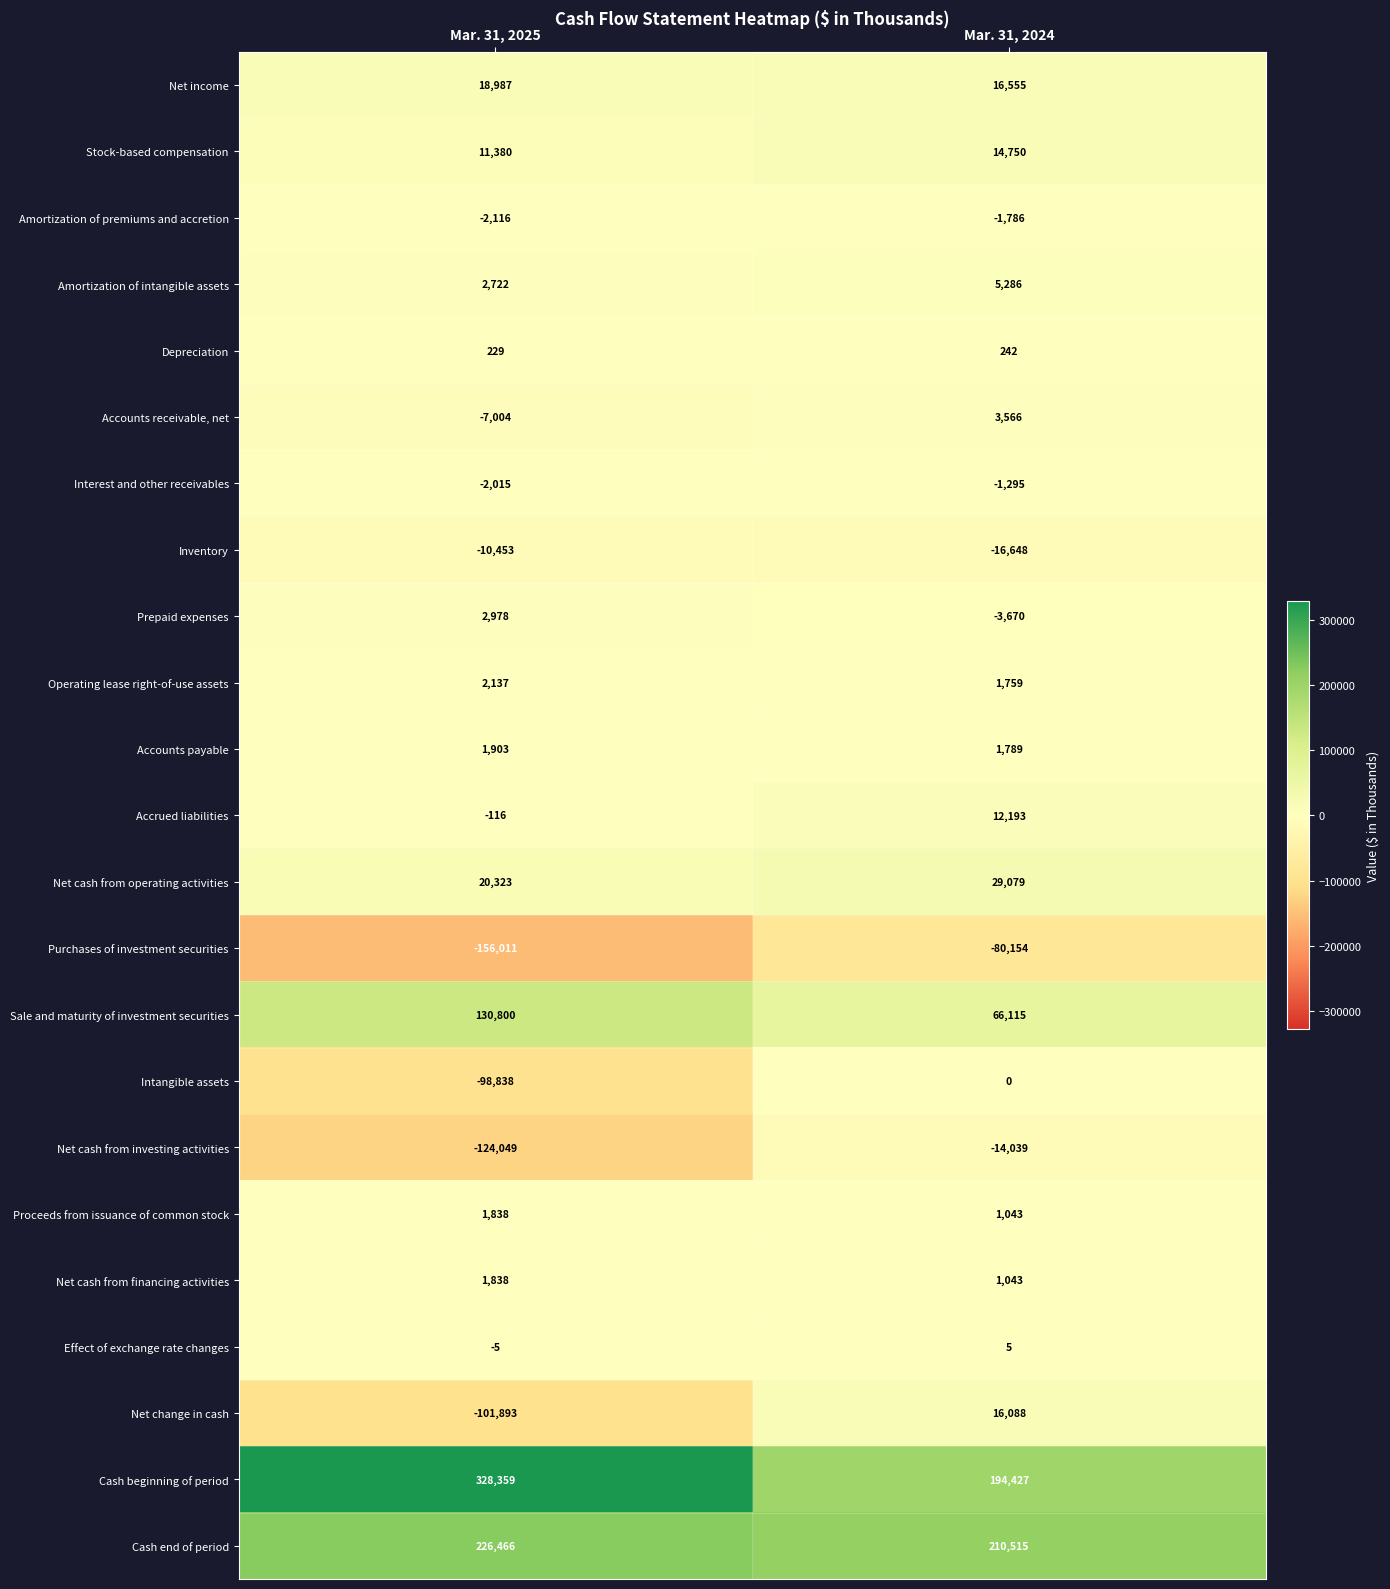

What is the average value of the Cash beginning of period series?

261393